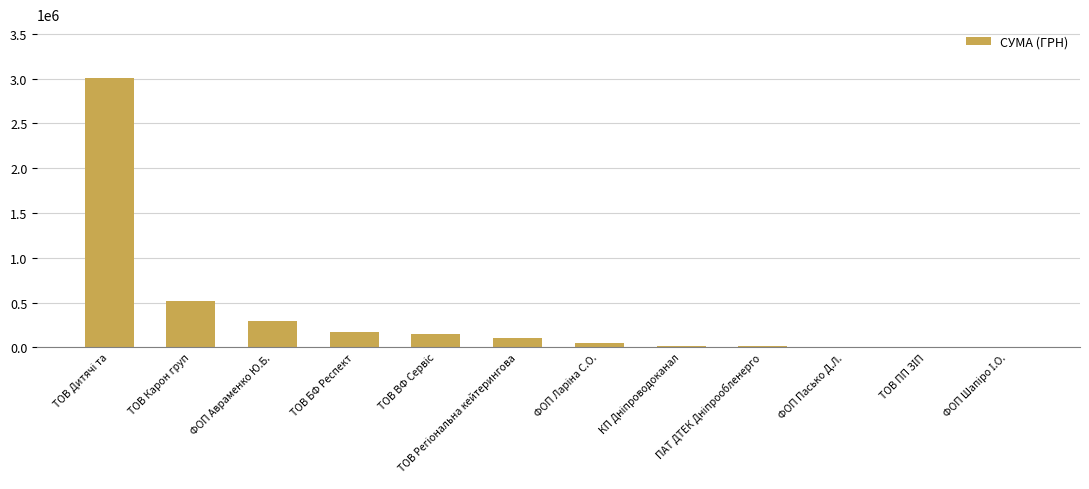

What is the maximum value shown in the chart?

3007114.9